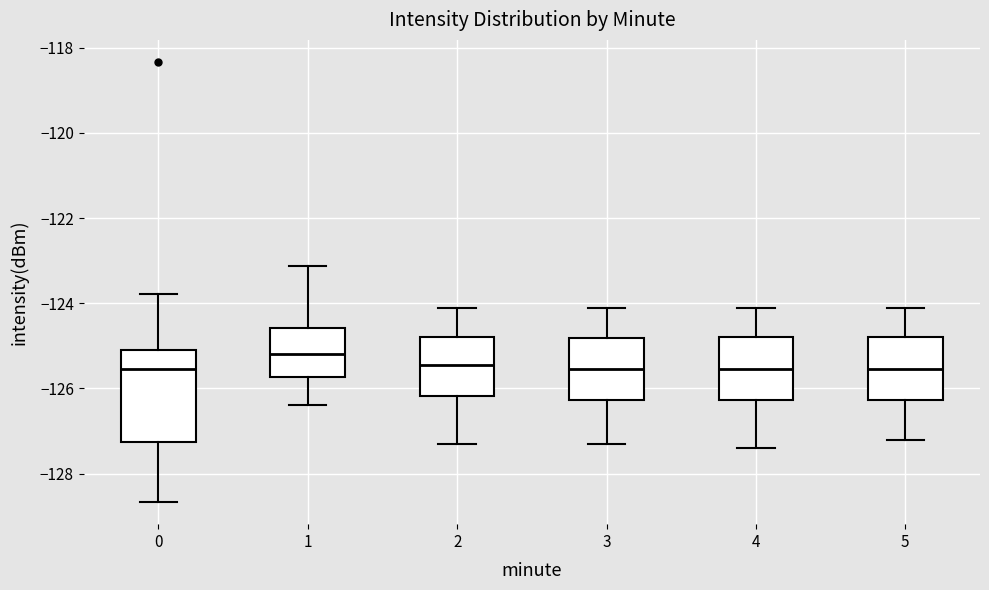

Where does the lower whisker of the box at x = 1 end on the y-axis? The values are not printed on the chart, so give them approximately, as read against the axis.

-126.4